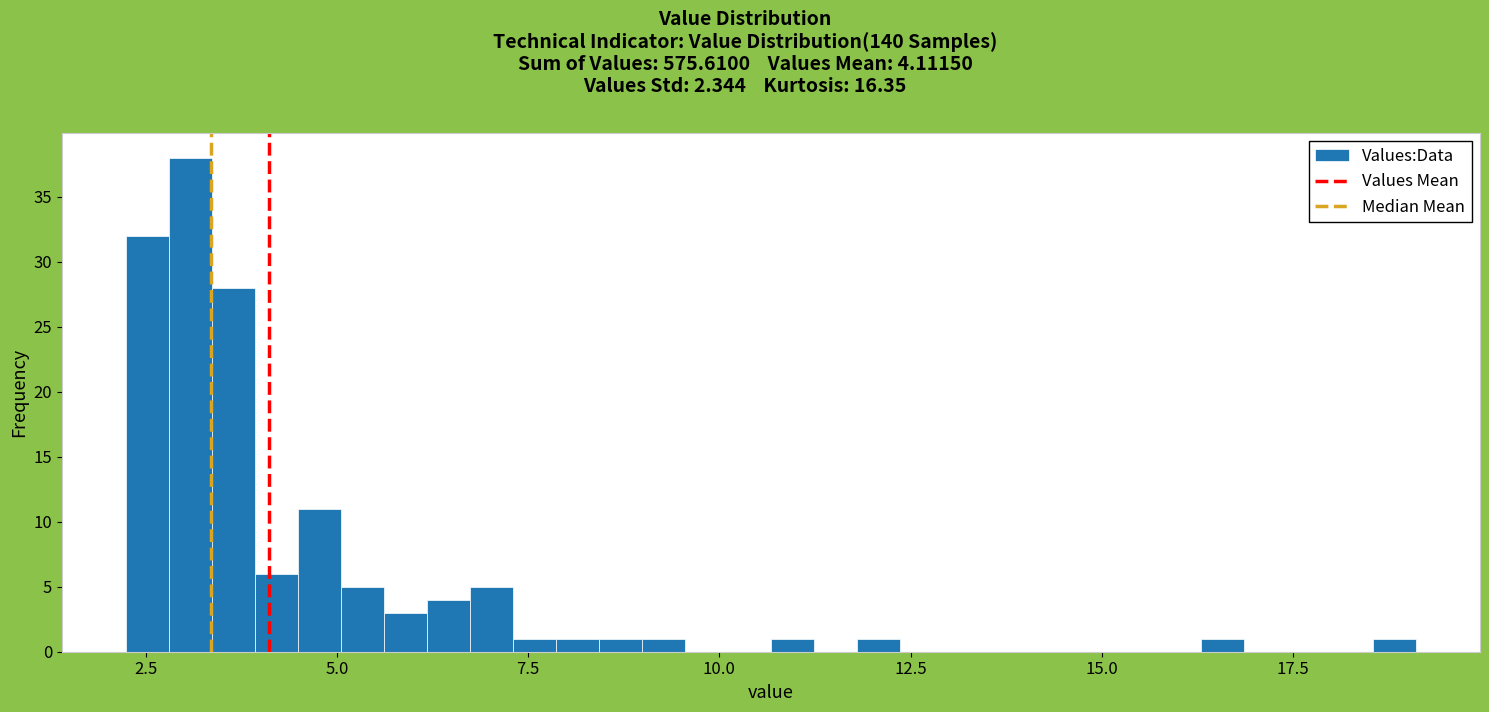

Around what value on the x-axis is the tallest bar? Give the approximate position of its centre, as read against the axis.

3.0